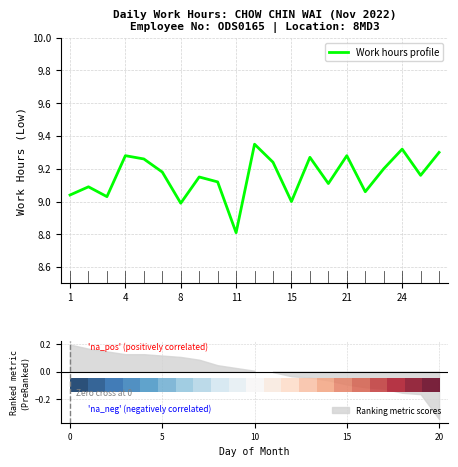

Which category has the lowest value in the Work hours profile series?

11